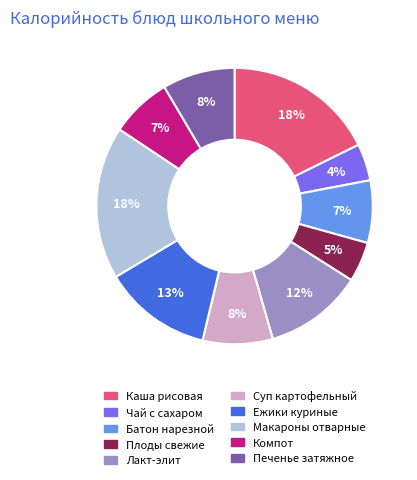

What is the ratio of the value at Макароны отварные to the value at Суп картофельный?

2.2